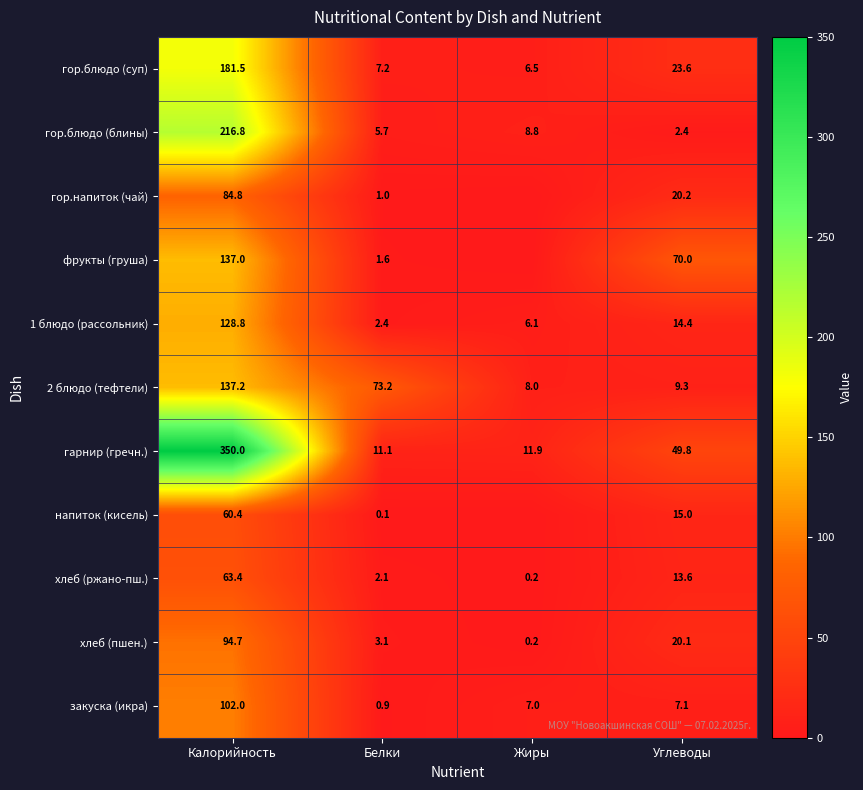

What is the highest value of the хлеб (ржано-пш.) series?

63.4